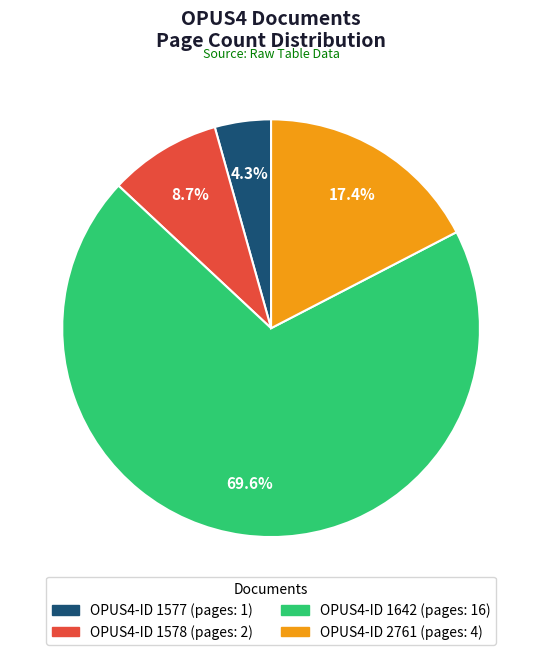

Does any single category account for the majority?

Yes